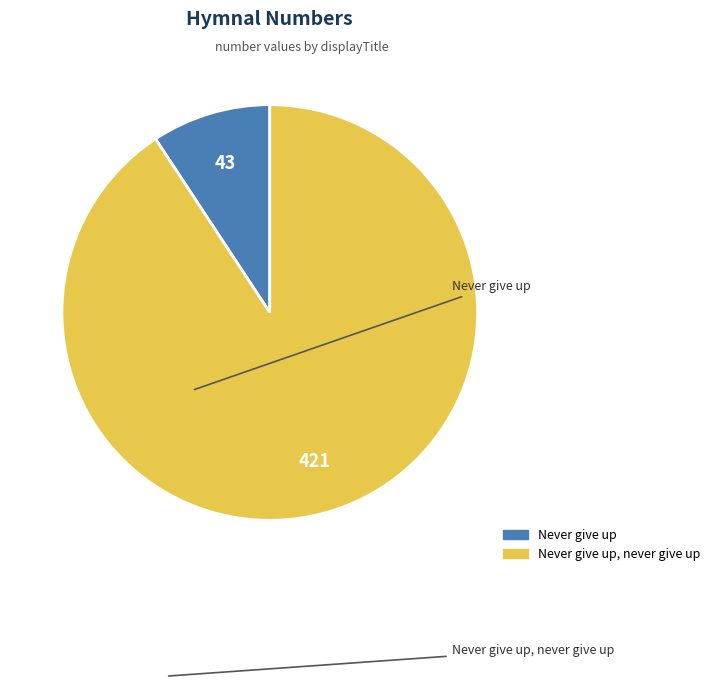

Is there a majority slice in this chart?

Yes